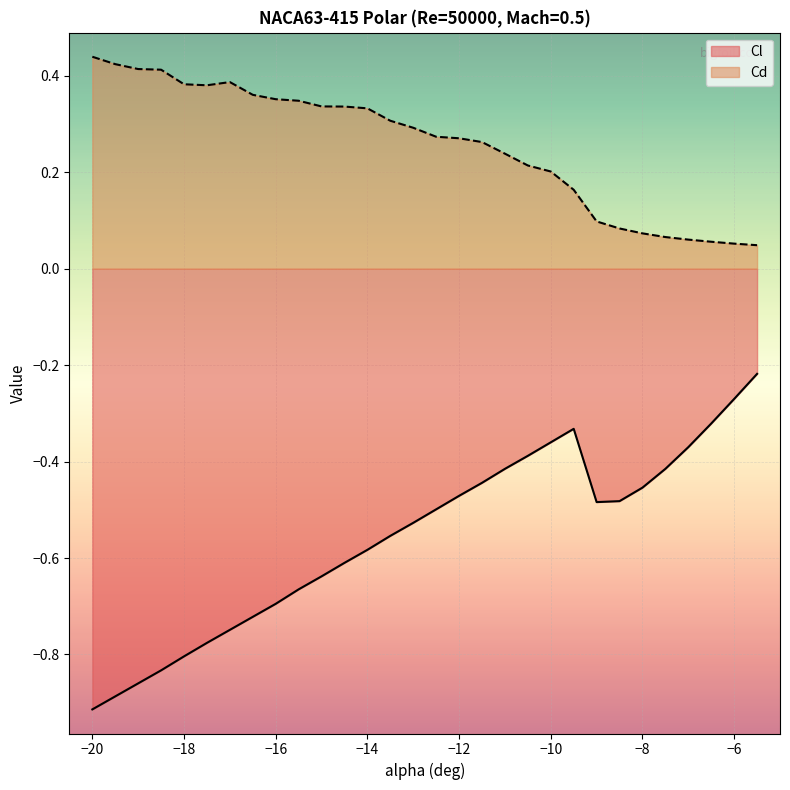

At which category is the sum across all series the highest?

-10